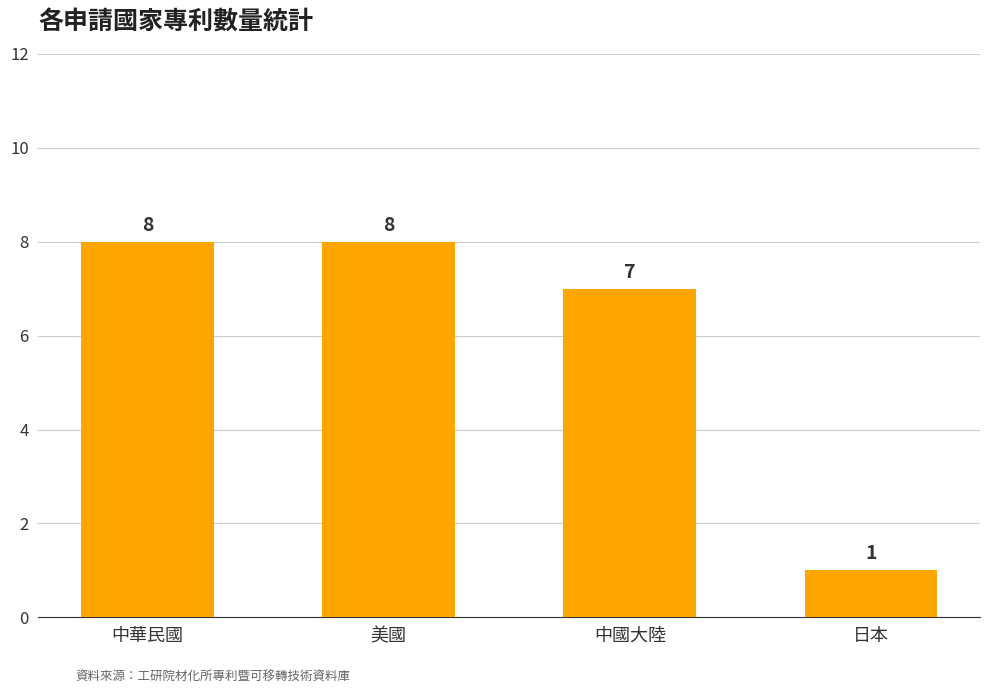

True or false: the data shows 8 at 中華民國.

True